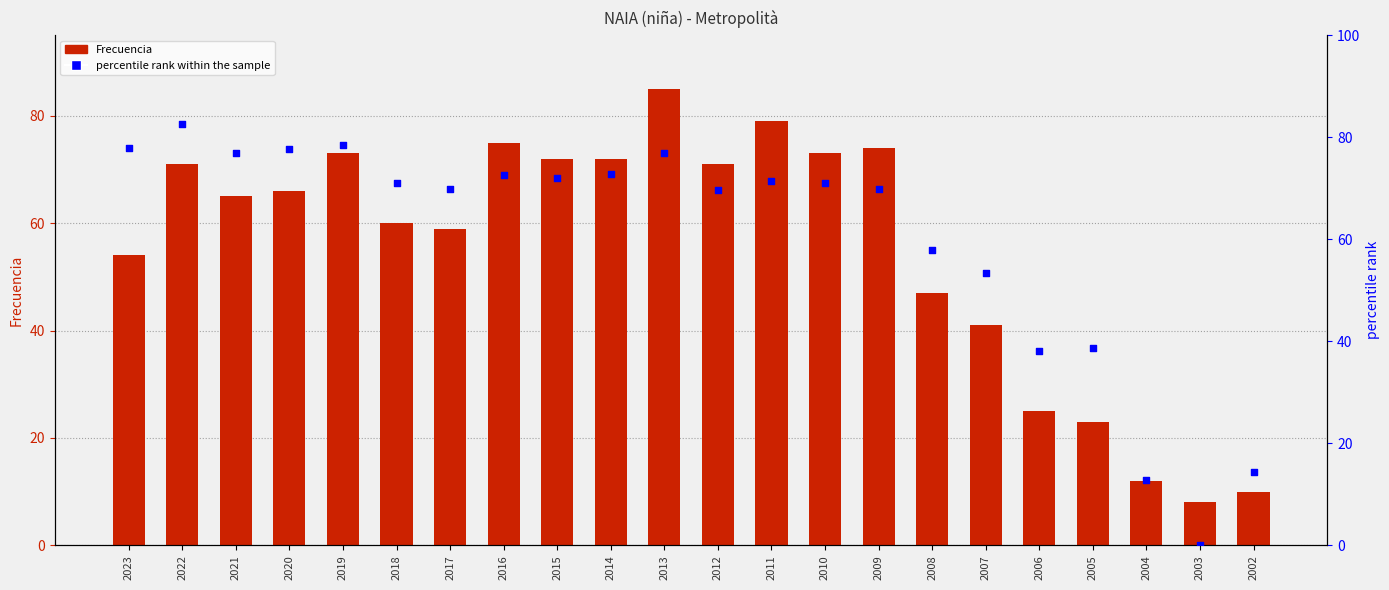

Which series has the widest spread of Y values?

percentile rank within the sample